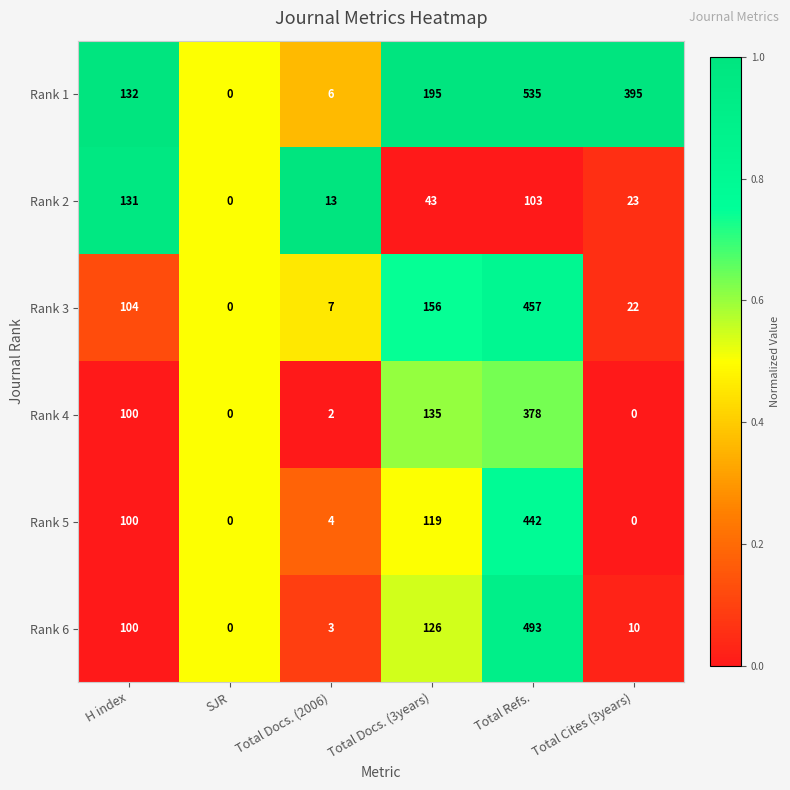

At which category is the sum across all series the highest?

Total Refs.